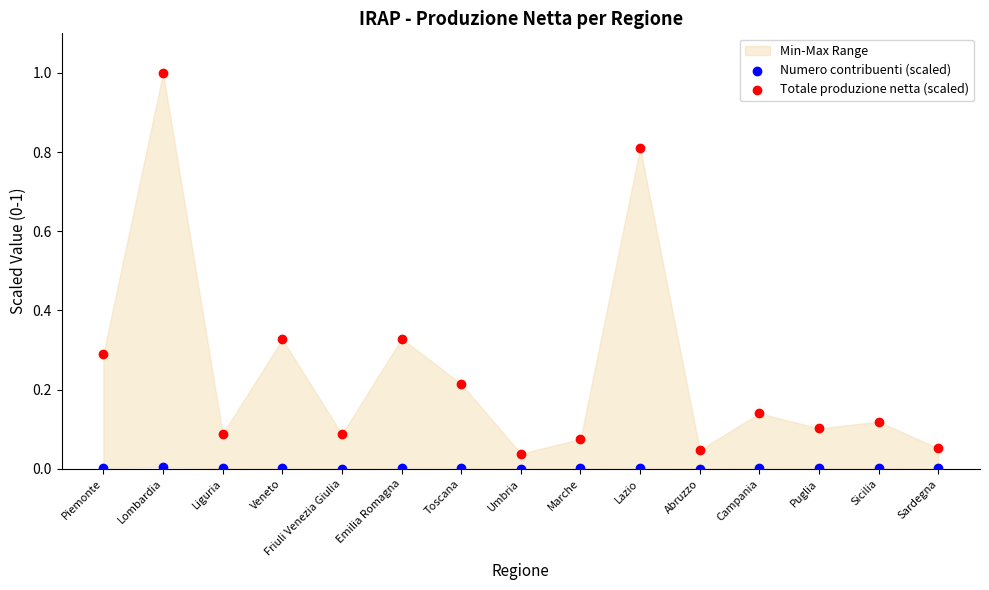

Which series has the widest spread of Y values?

Totale produzione netta (scaled)